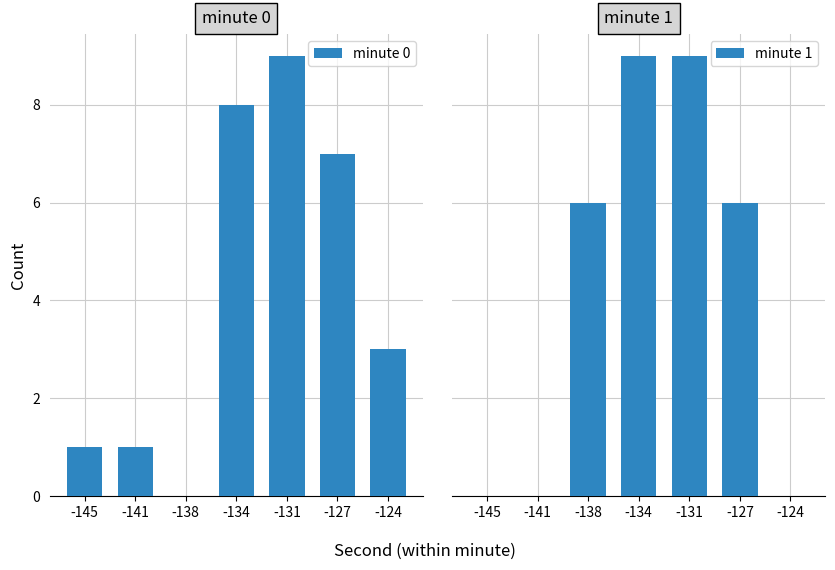

At which label is minute 1 closest to 4?

-138